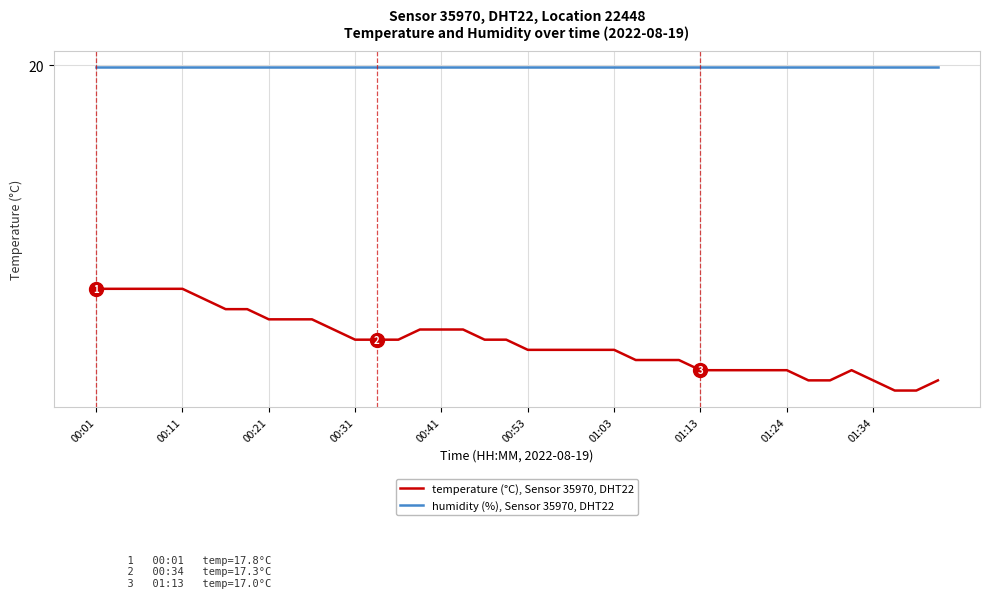

Is this an area chart (filled region under the line)?

No